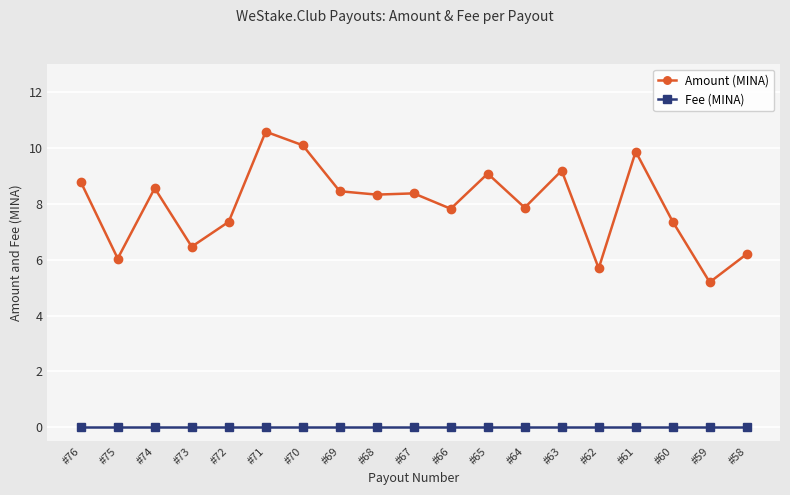

Is it true that Fee (MINA) equals 0.0 at #76?

True